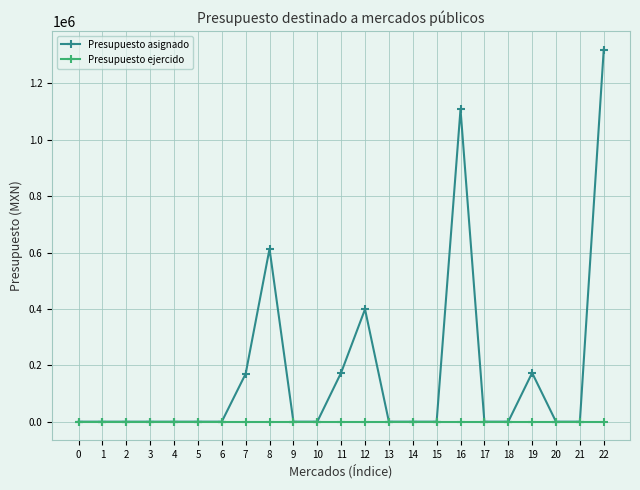

How many lines are shown in the chart?

2